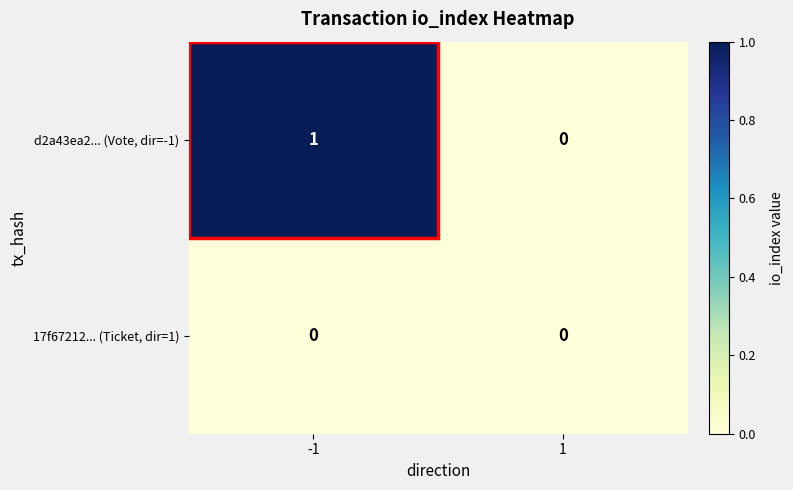

Which series changed the most between -1 and 1?

d2a43ea2... (Vote, dir=-1)